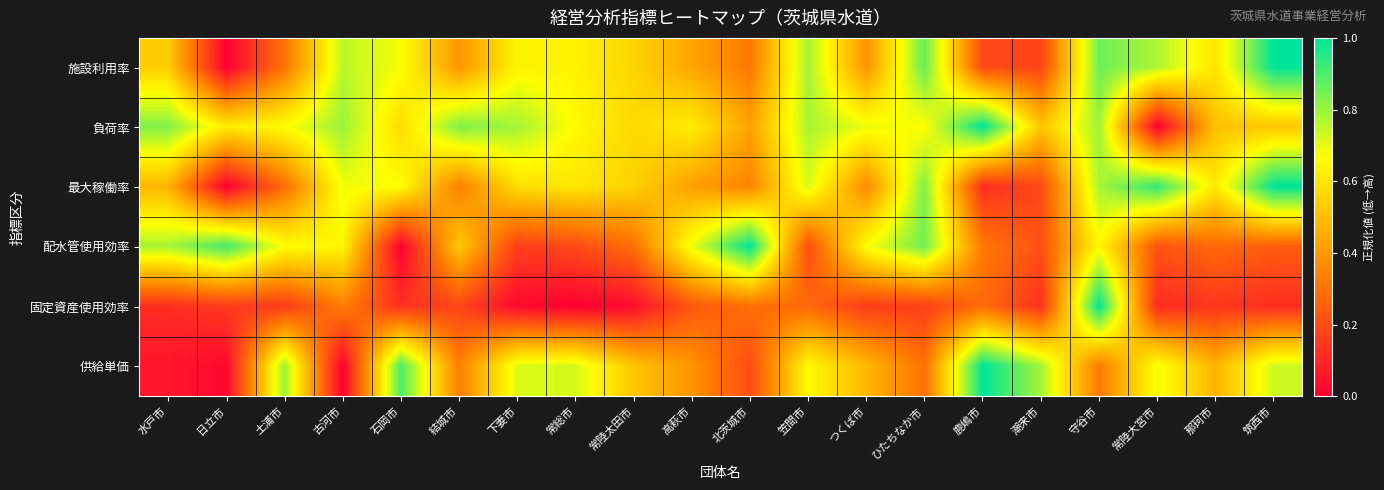

Which series has the largest total across all categories?

負荷率